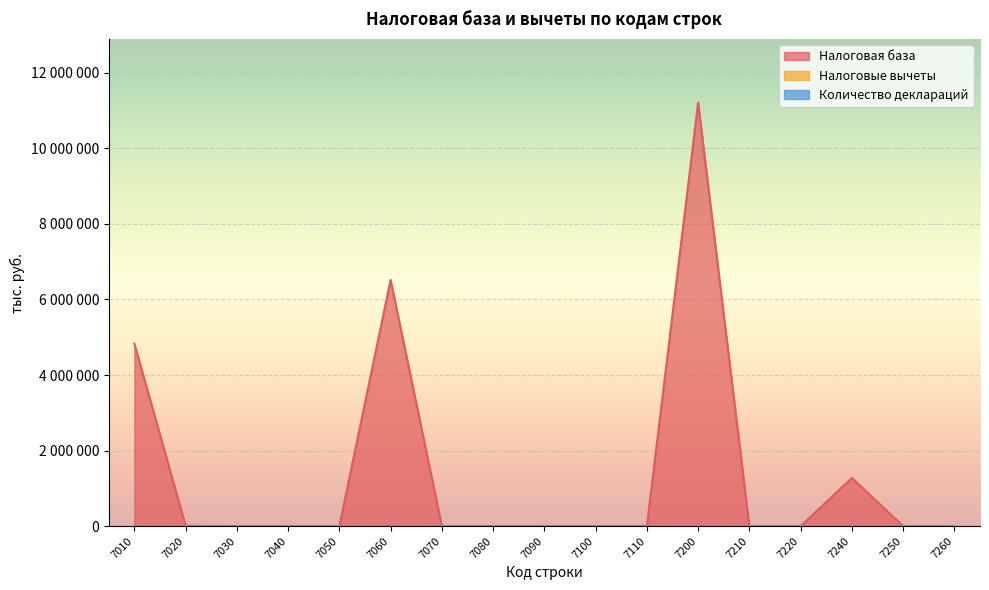

What is the average value of the Количество деклараций series?

61